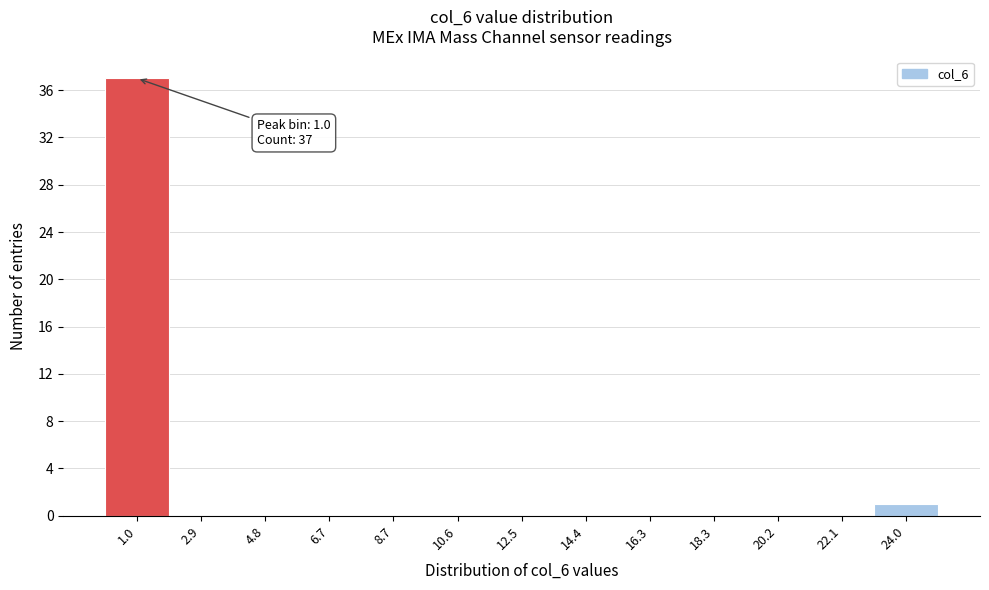

Over which range of the x-axis is the bar tallest?

0.0 to 2.0